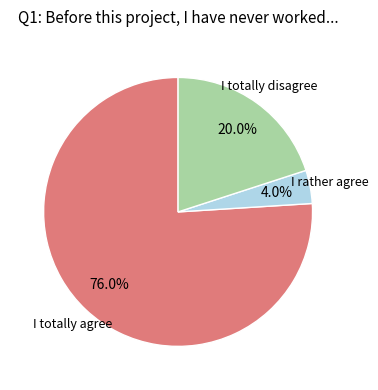

Is there any slice that represents more than half of the pie?

Yes